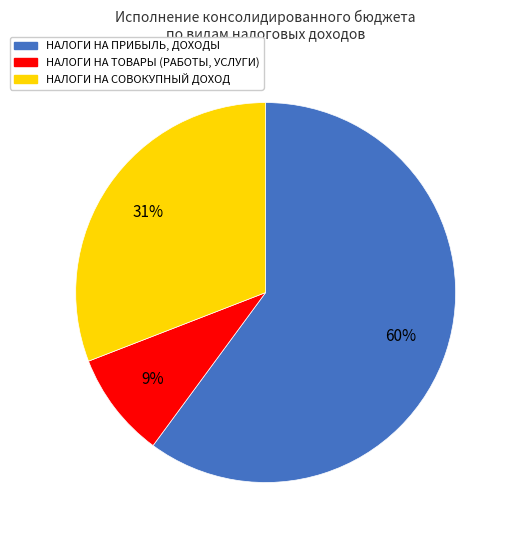

What percentage is the НАЛОГИ НА ТОВАРЫ (РАБОТЫ, УСЛУГИ) slice, to the nearest percent?

9%